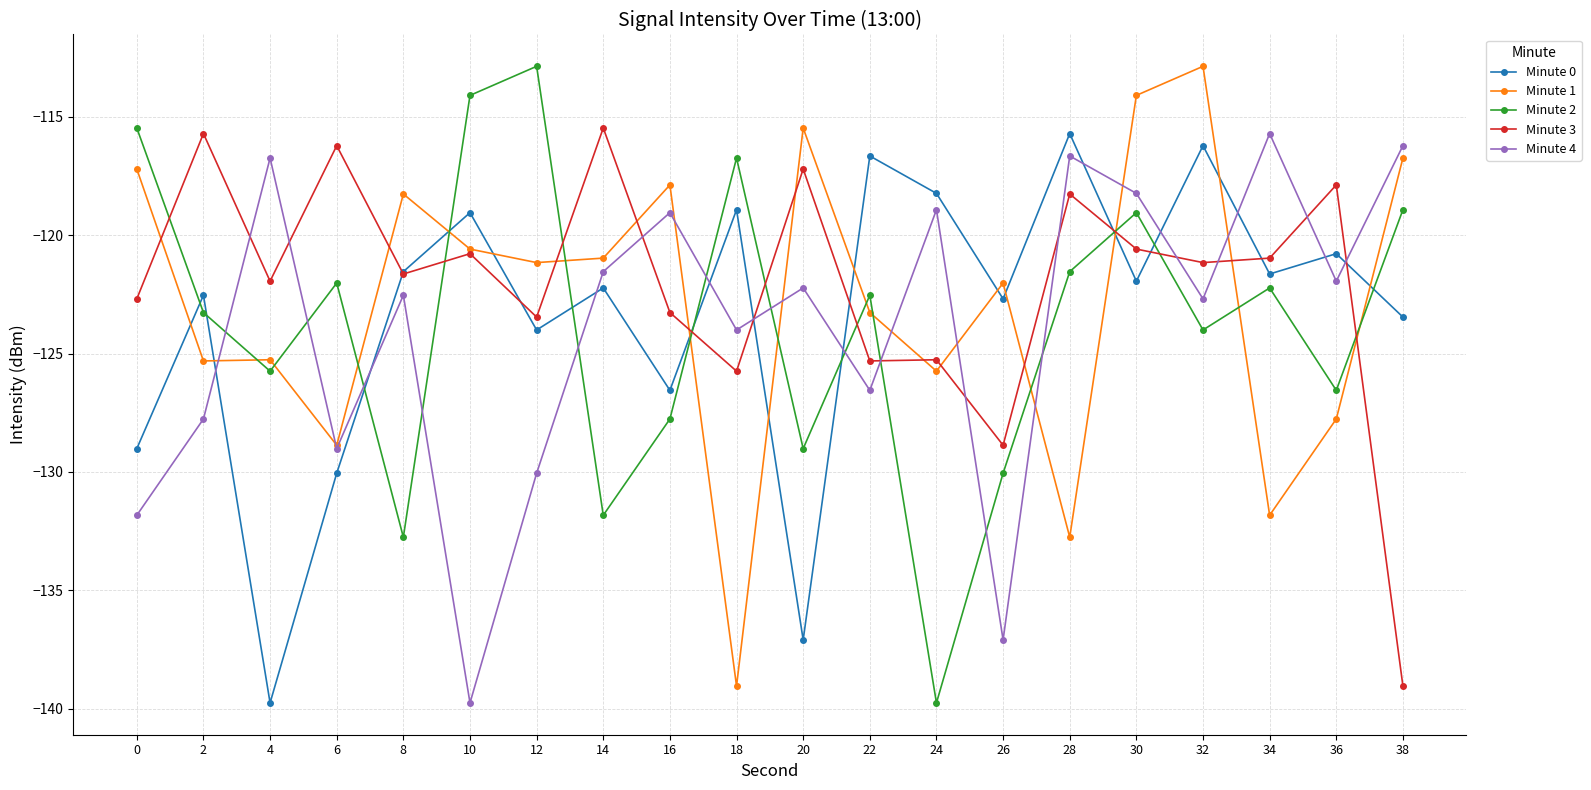

Between which two adjacent categories do Minute 0 and Minute 4 first intersect?

2 and 4